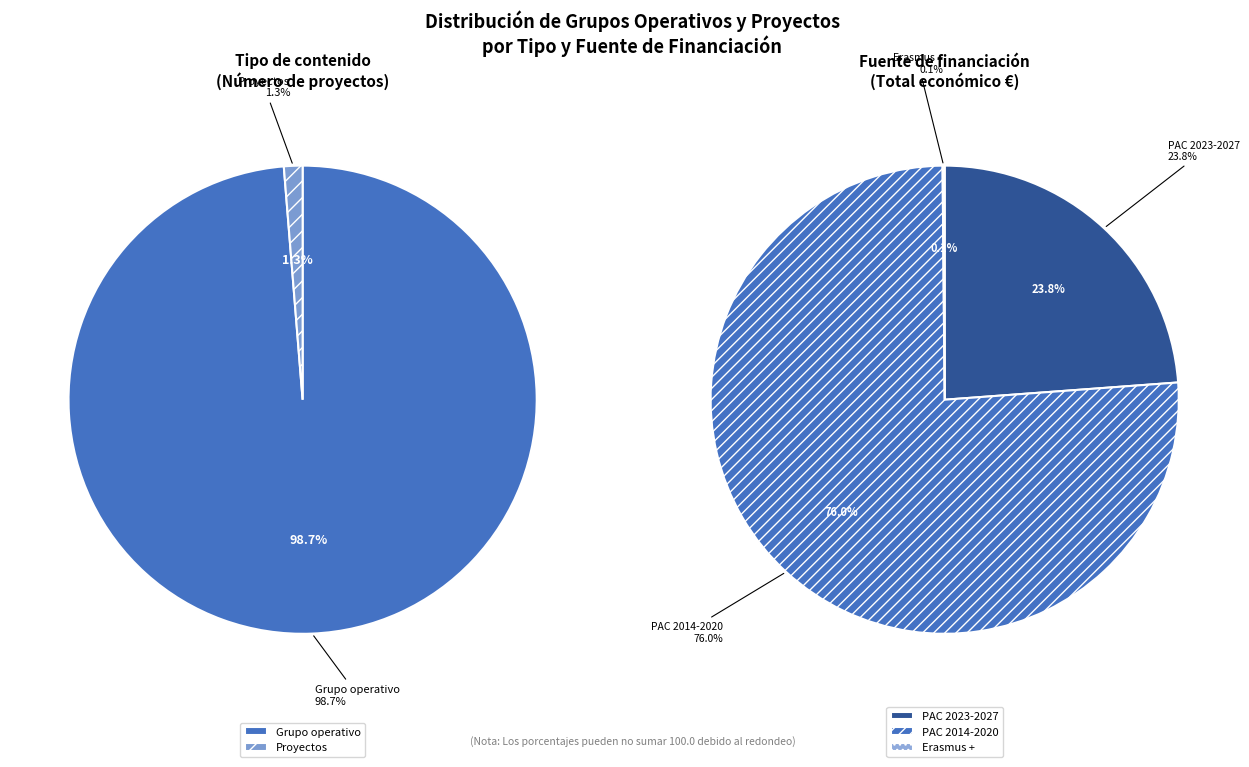

True or false: Grupo operativo accounts for 89% of the total.

False